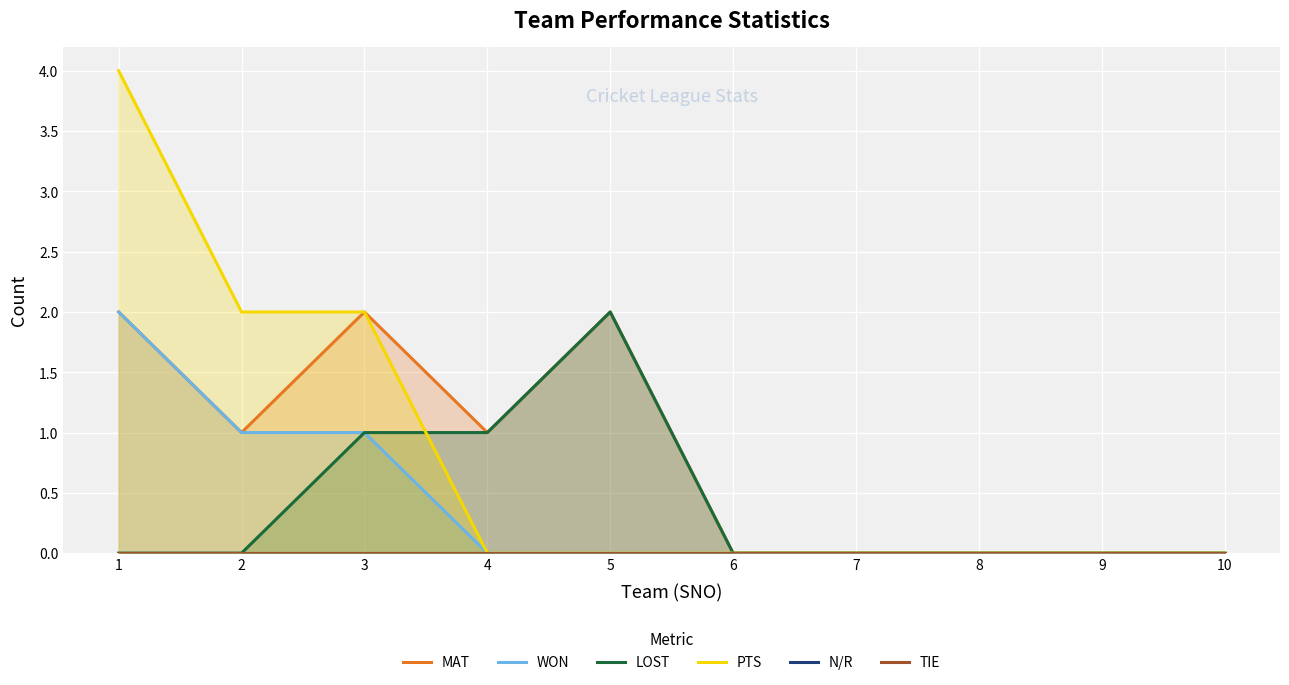

True or false: WON and PTS intersect in this chart.

False